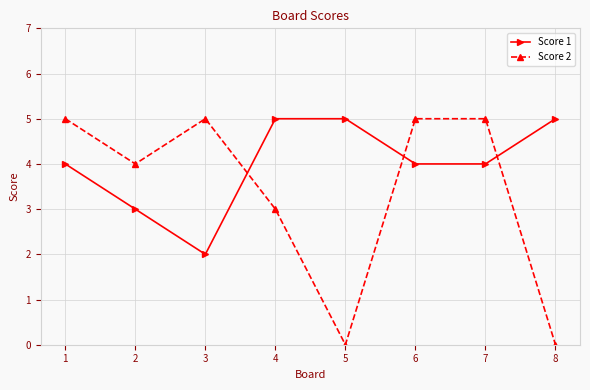

True or false: Score 2 has more than 0 interior local peaks.

True